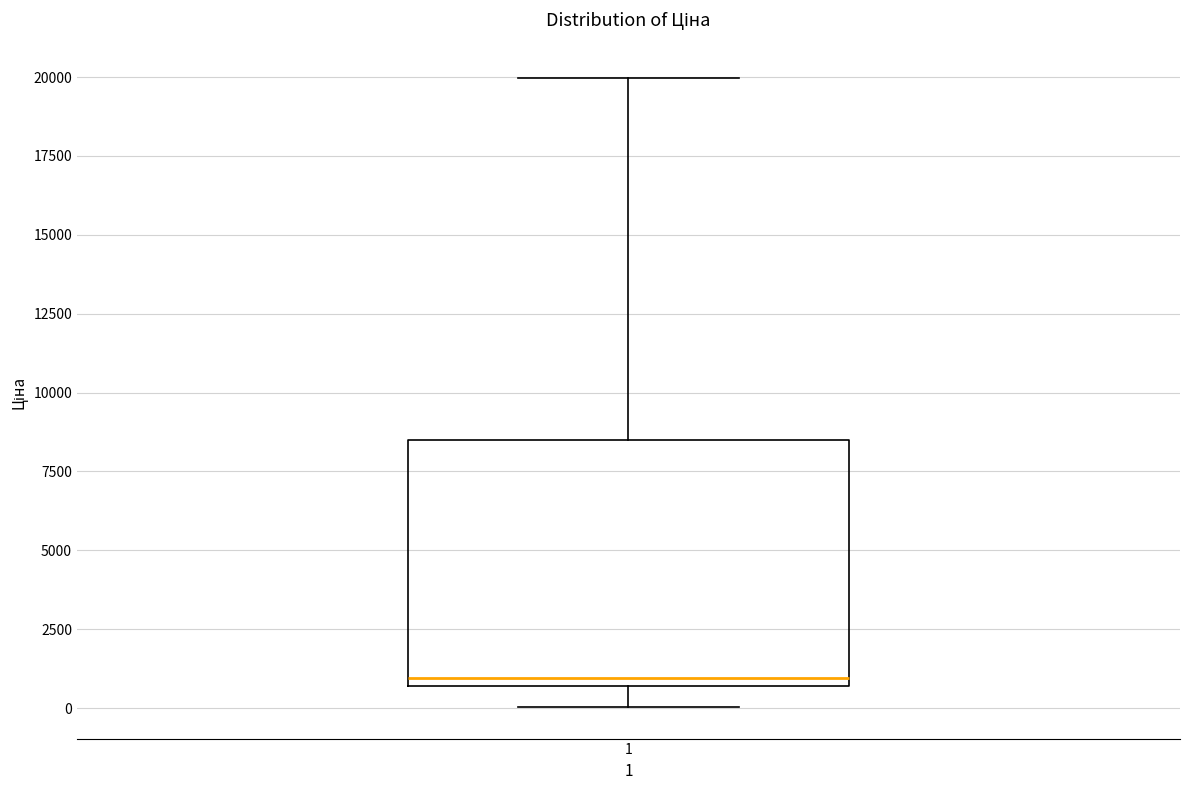

Read this box plot against the y-axis: the position of the median line, the range covered by the box, and the ends of both whiskers. The values are not printed on the chart, so give them approximately, as read against the axis.

median 1000, box 500 to 8500, whiskers 0 to 20000